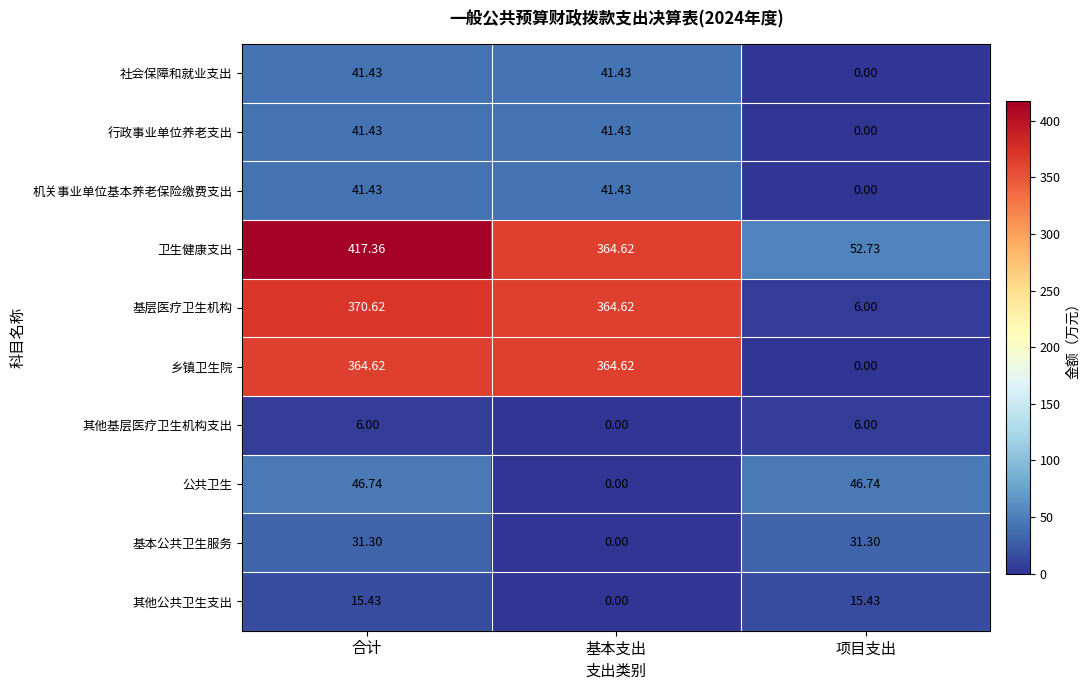

At which label is 乡镇卫生院 closest to 182?

项目支出